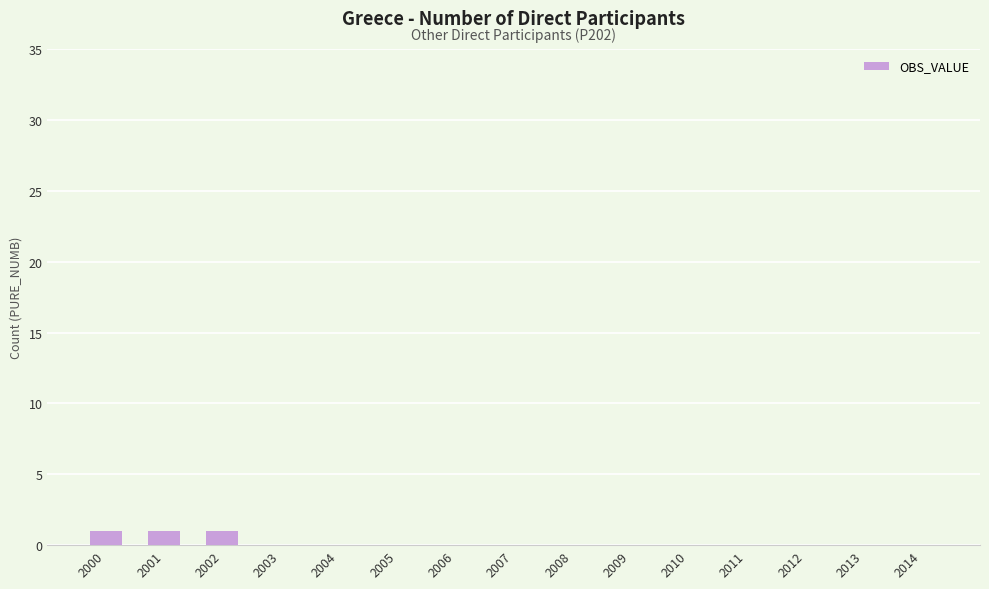

Reading left to right, list all the values displayed in this chart.

2000=1	2001=1	2002=1	2003=0	2004=0	2005=0	2006=0	2007=0	2008=0	2009=0	2010=0	2011=0	2012=0	2013=0	2014=0